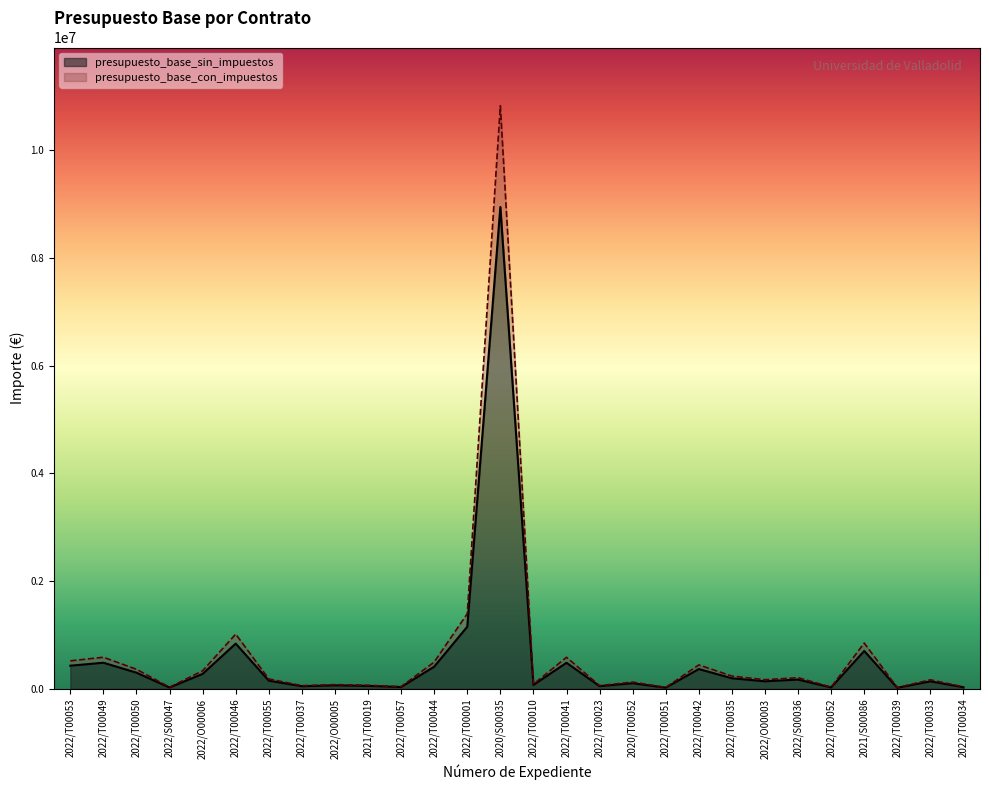

The value of presupuesto_base_sin_impuestos at 2022/O00005 is 35801.4. True or false?

False